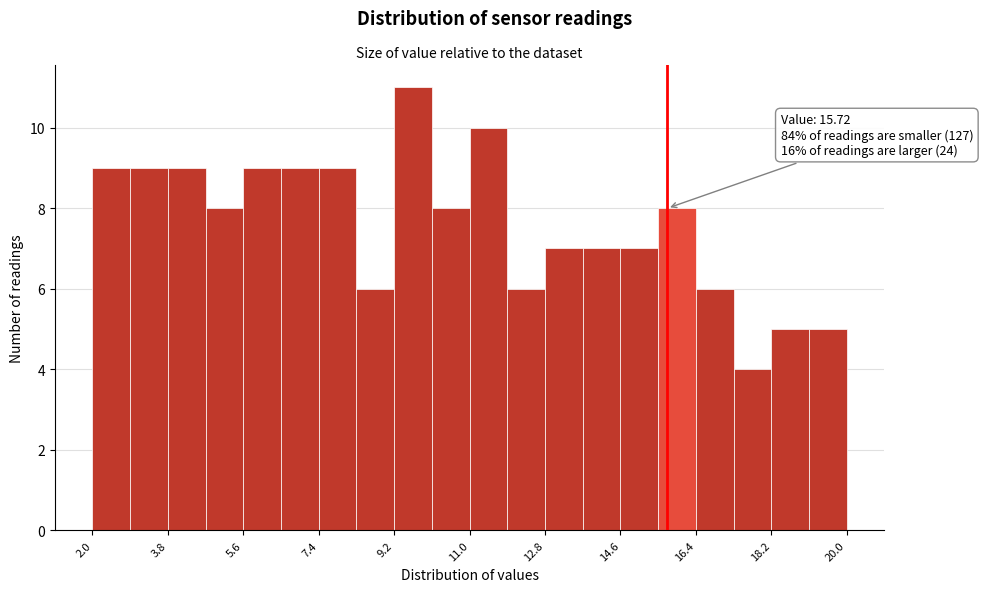

Which range on the x-axis has the tallest bar?

9.2 to 10.1